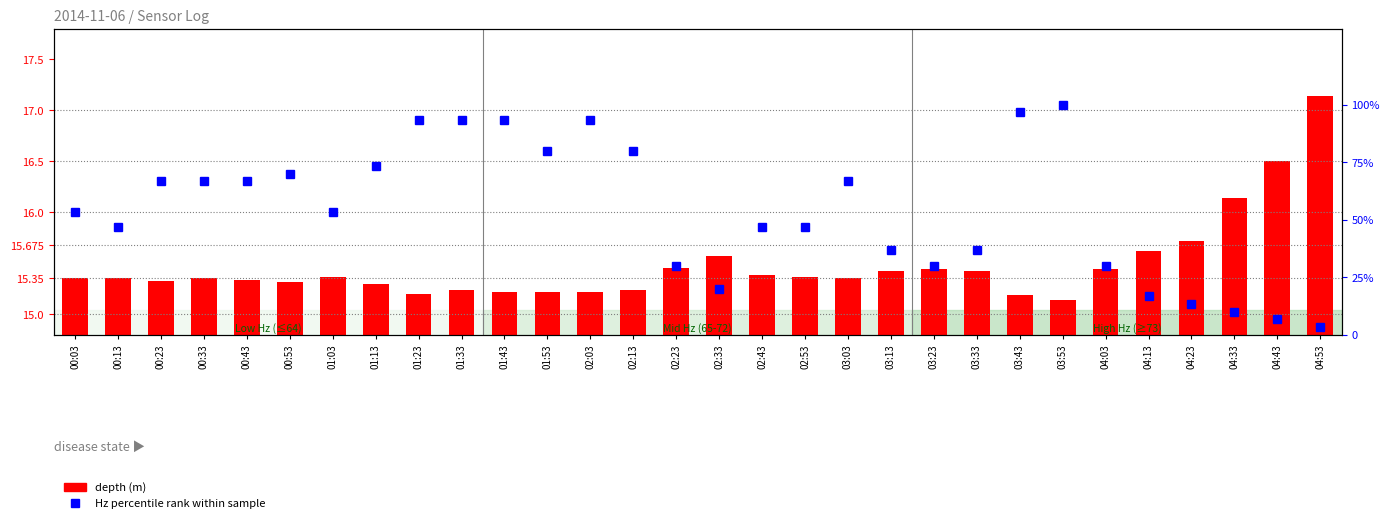

At how many categories does at least one series exceed 81?

6